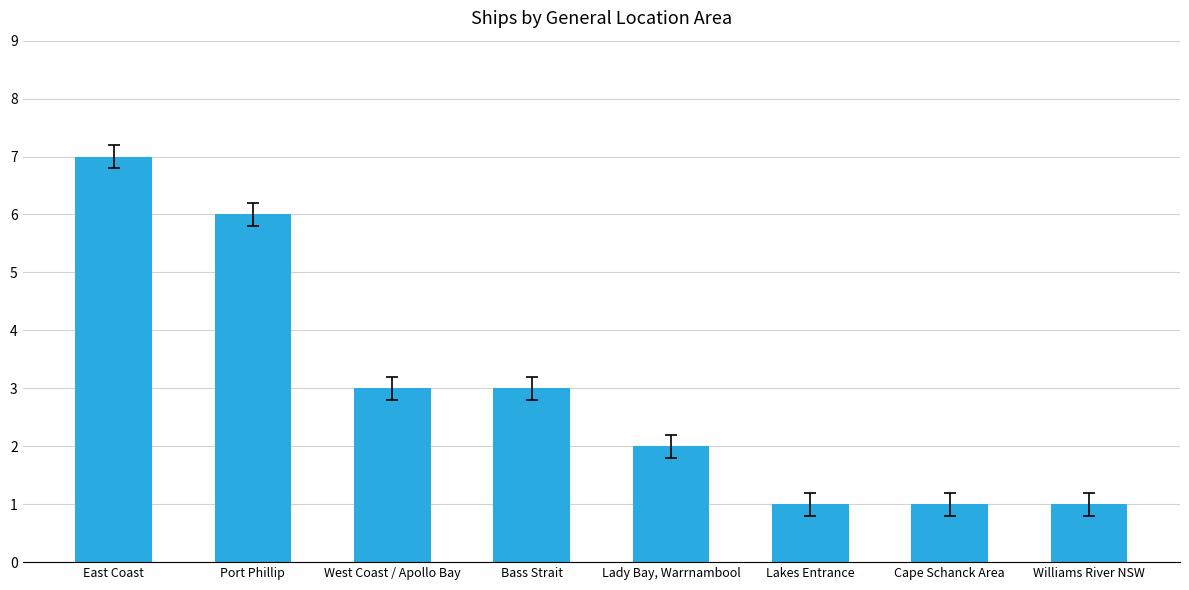

What is the label of the 7th bar from the left?

Cape Schanck Area